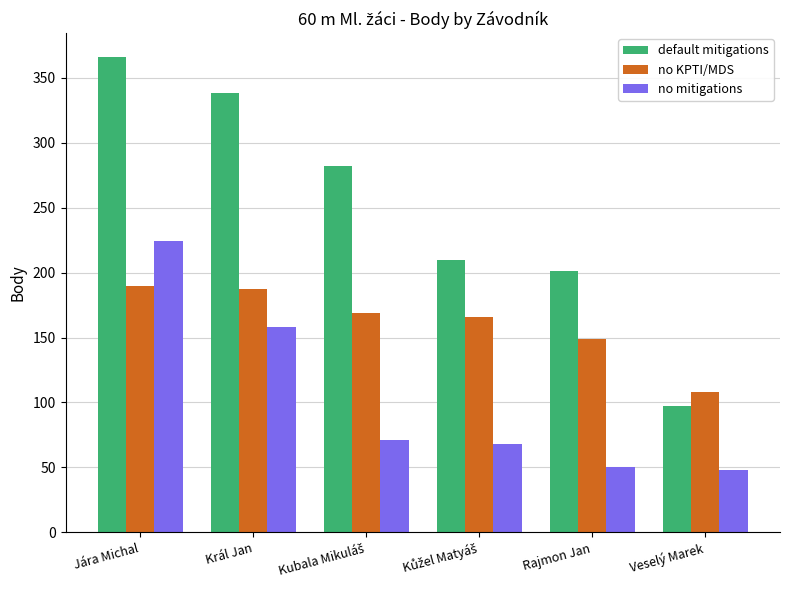

What is the maximum value shown in the chart?

366